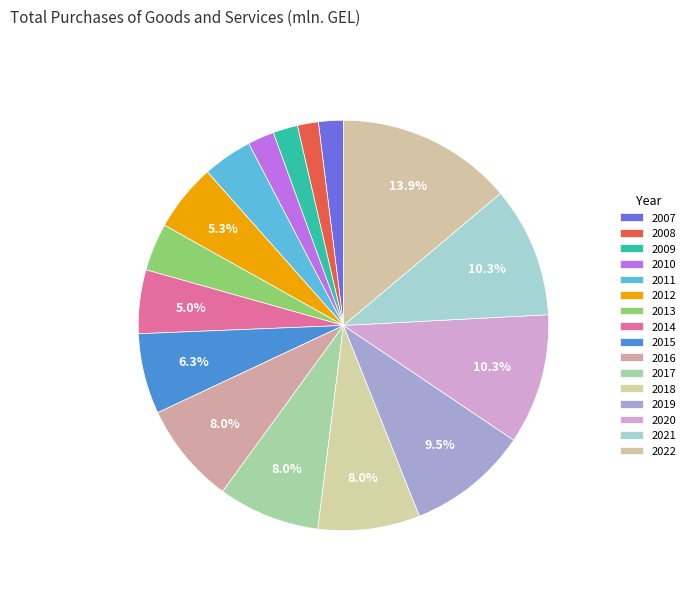

Do 2013 and 2016 together represent more than half of the pie?

No